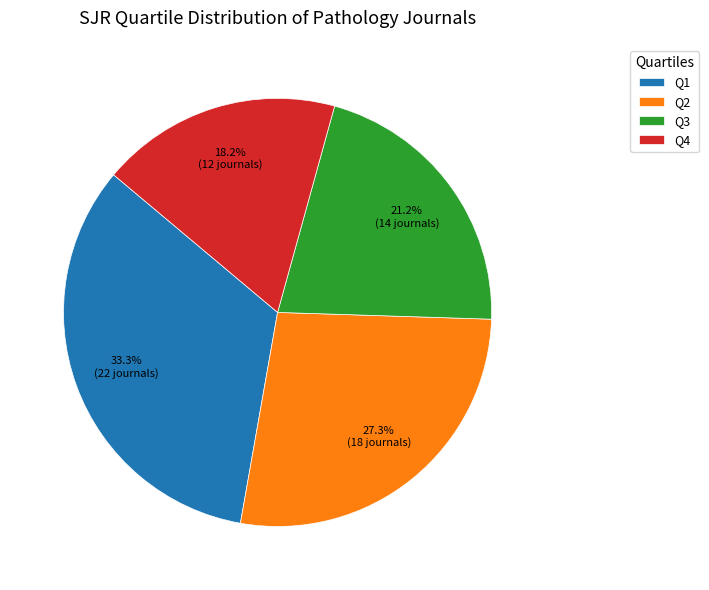

Is the sum of Q1 and Q2 greater than half?

Yes